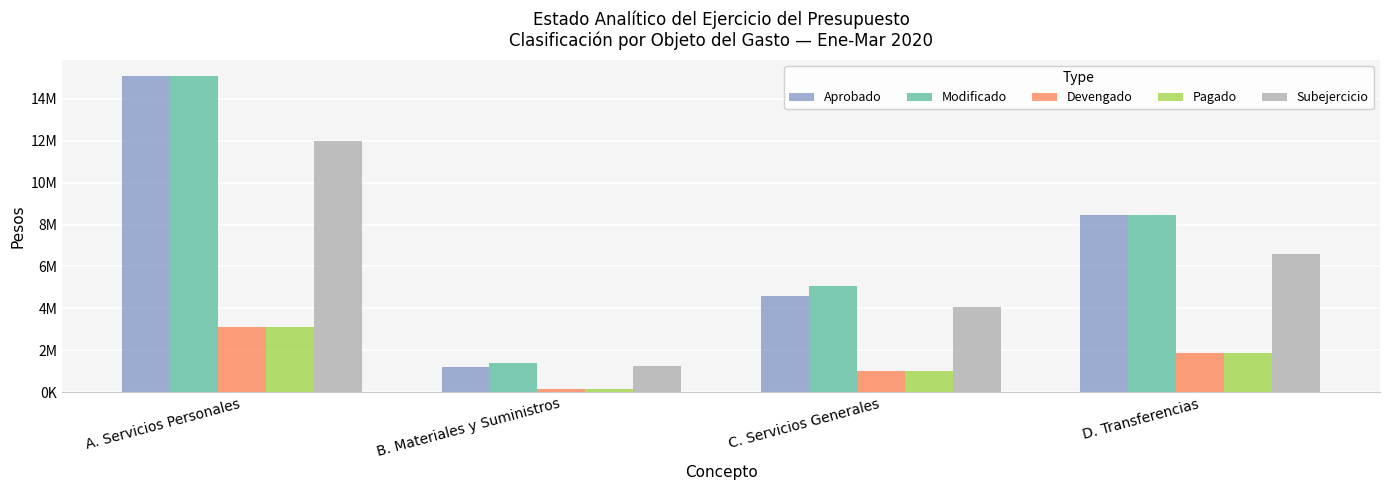

Reading left to right, list all the values displayed in this chart.

Aprobado: 15105292	1223750	4586750	8454000
Modificado: 15105292	1400250	5043880	8454000
Devengado: 3131205	143116	1001072	1861082
Pagado: 3131205	143116	1001072	1861082
Subejercicio: 11974087	1257134	4042808	6592918